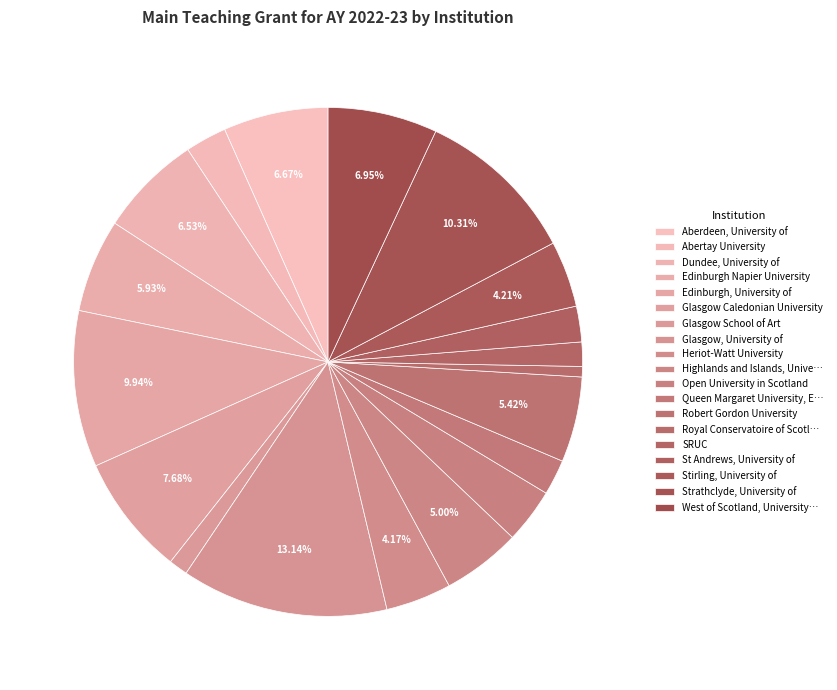

Is there a majority slice in this chart?

No